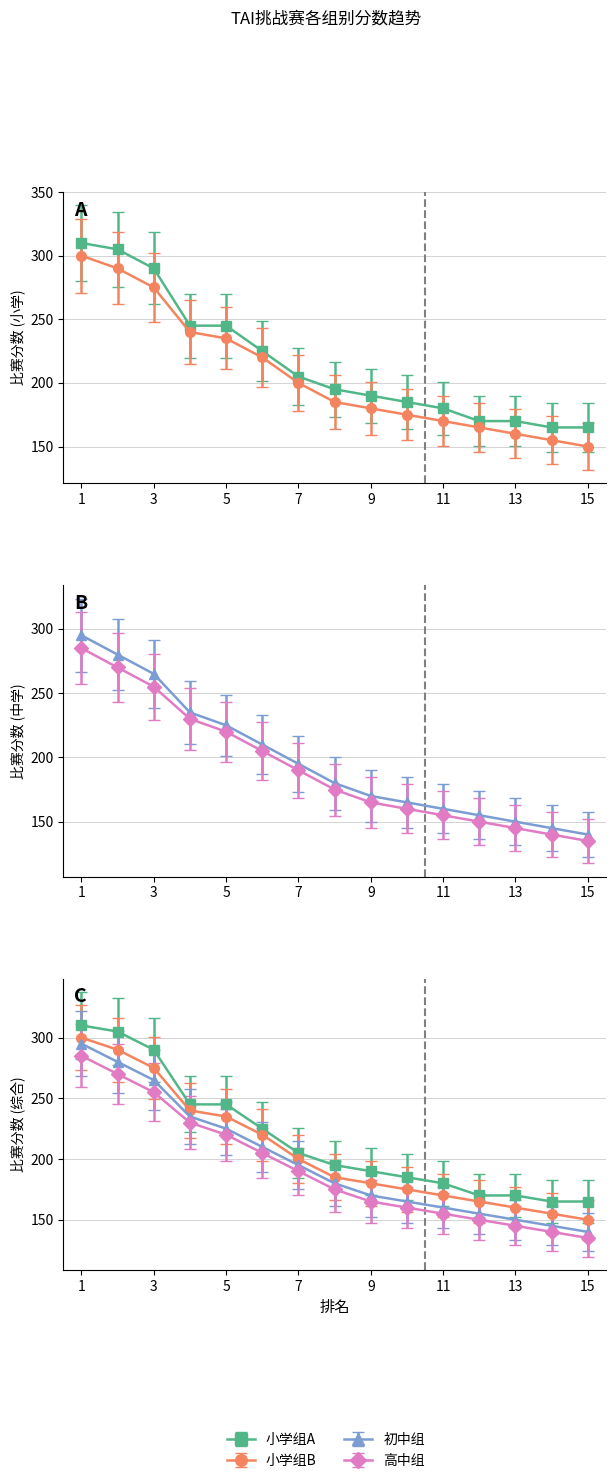

What is the sum of all 小学组A values?

3245